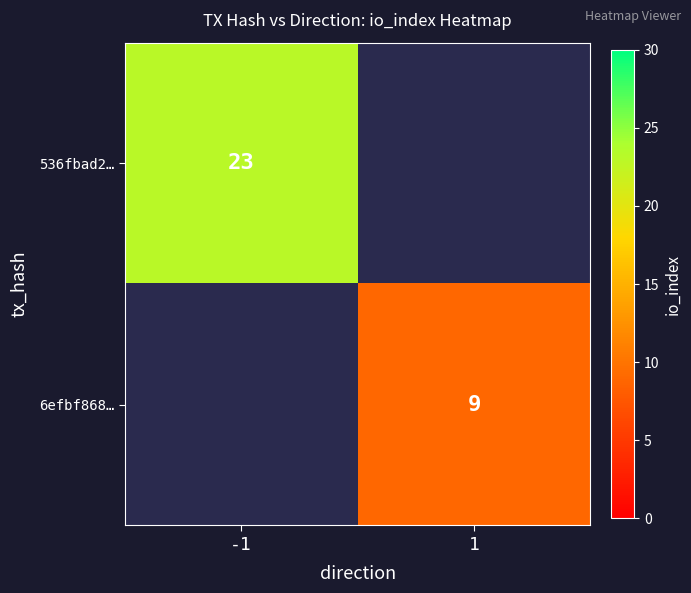

True or false: 6efbf868… has a value of 9 at 1.

True